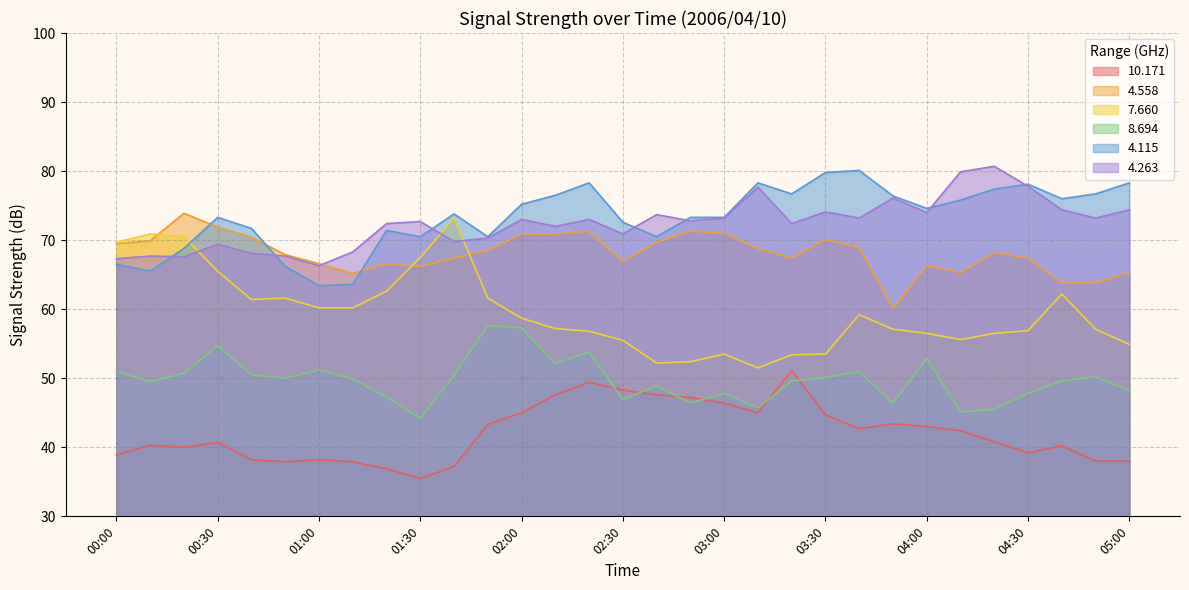

True or false: 8.694 and 4.115 cross at least once.

False